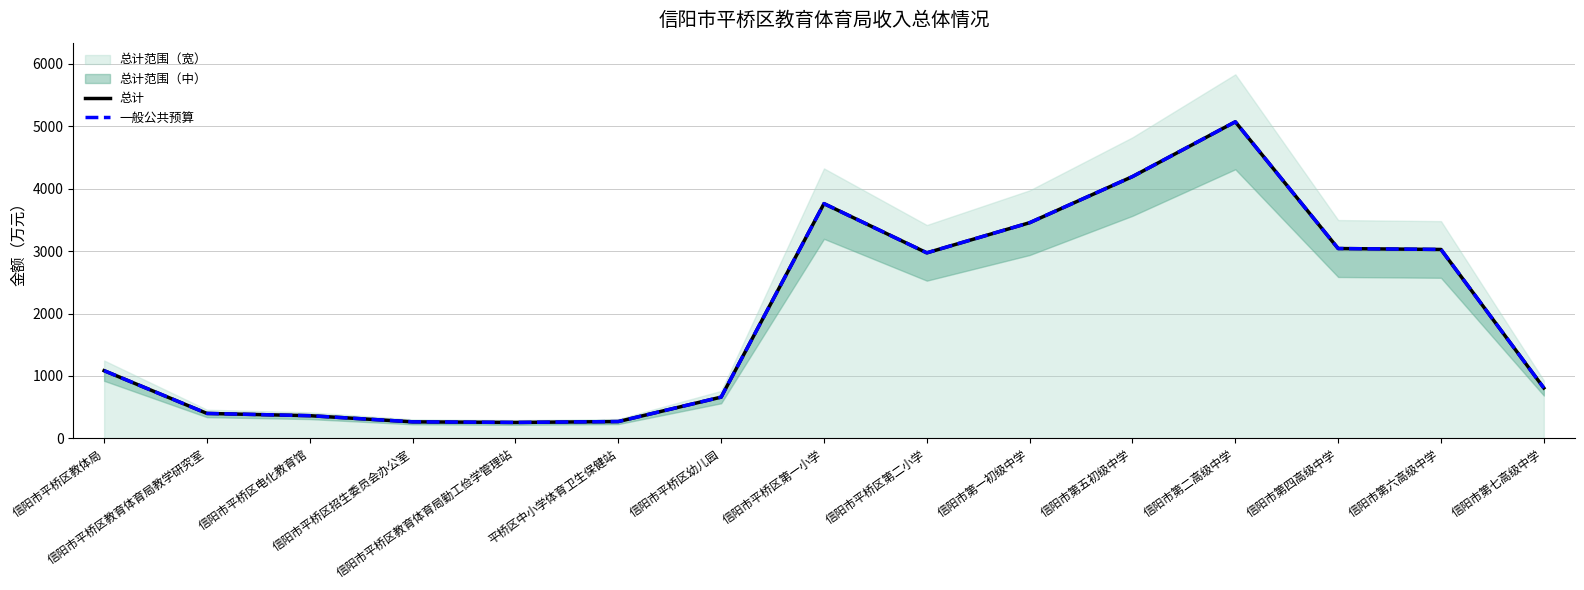

What is the label of the 10th point from the right?

平桥区中小学体育卫生保健站